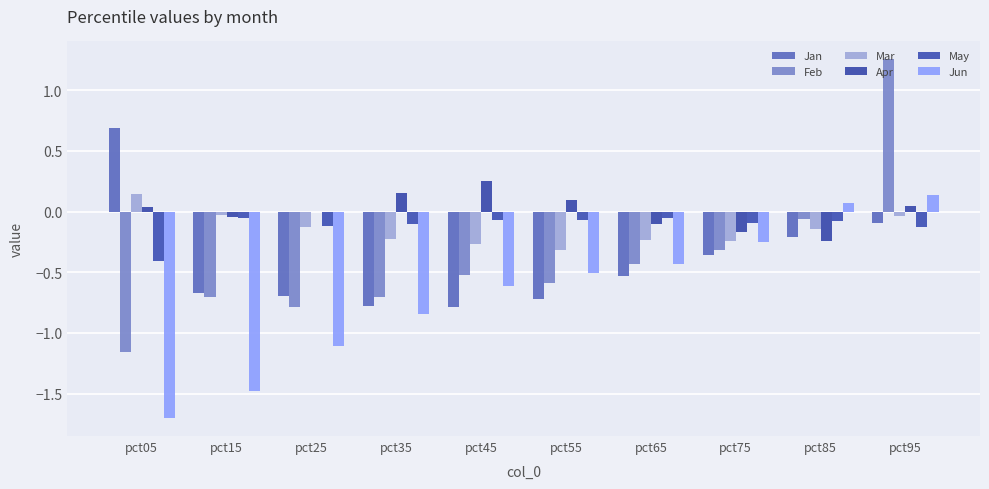

What are all the series names shown in the legend?

Jan, Feb, Mar, Apr, May, Jun